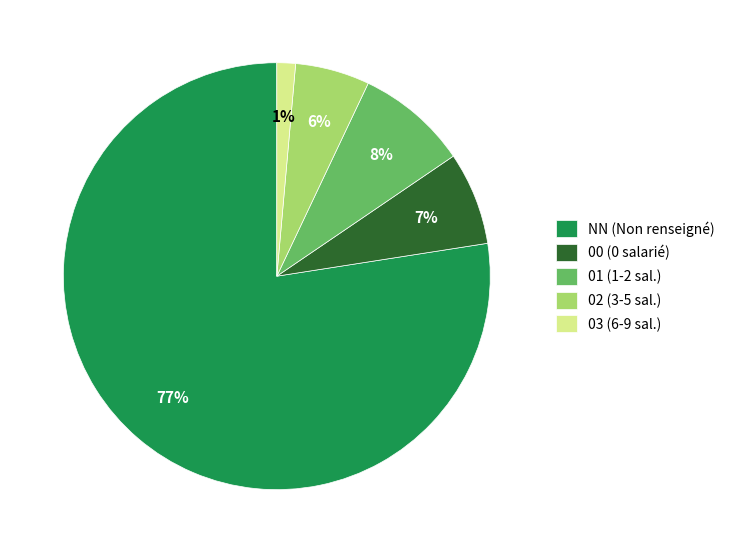

Combined, do 00 (0 salarié) and 01 (1-2 sal.) account for over 50%?

No